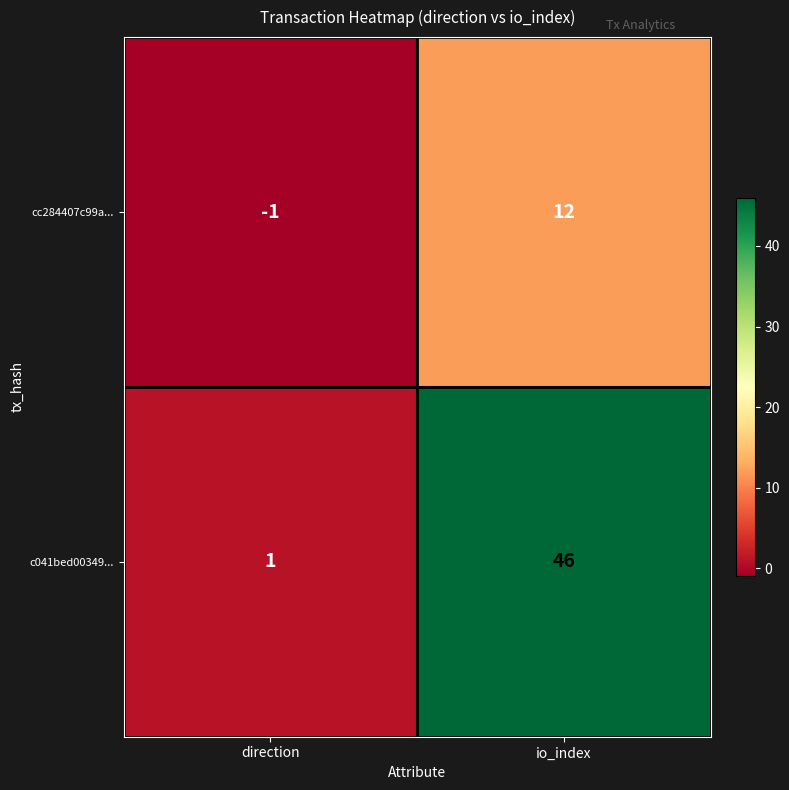

At how many categories does at least one series exceed 37?

1